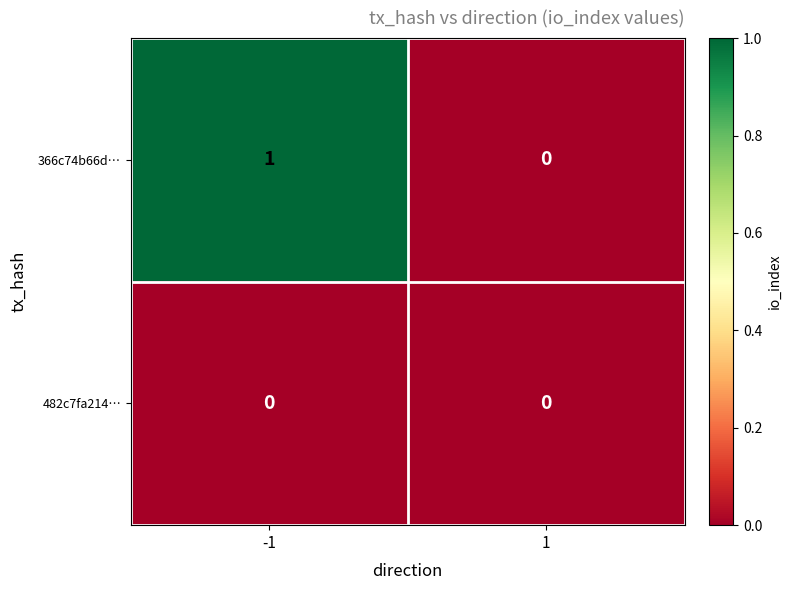

Rank the categories by 366c74b66d… value from highest to lowest.

-1, 1